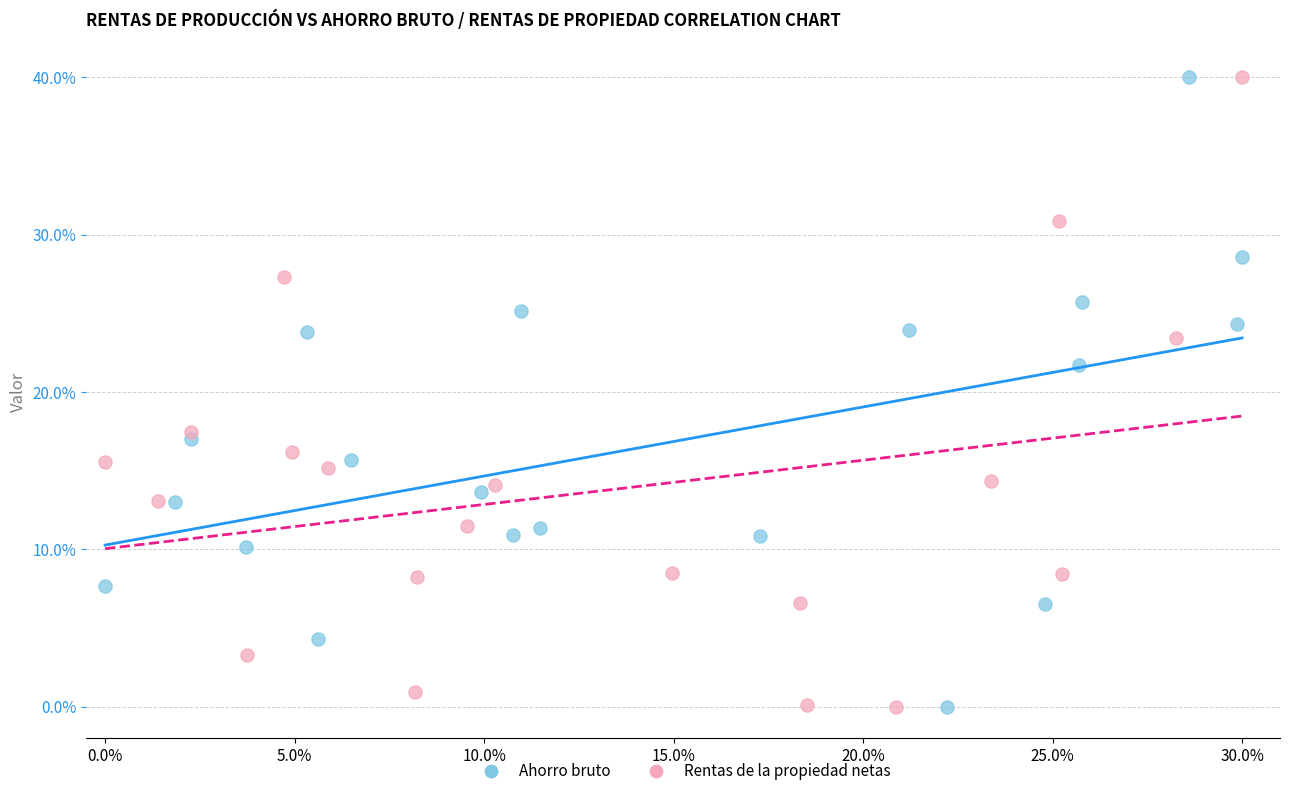

What are all the series names shown in the legend?

Ahorro bruto, Rentas de la propiedad netas